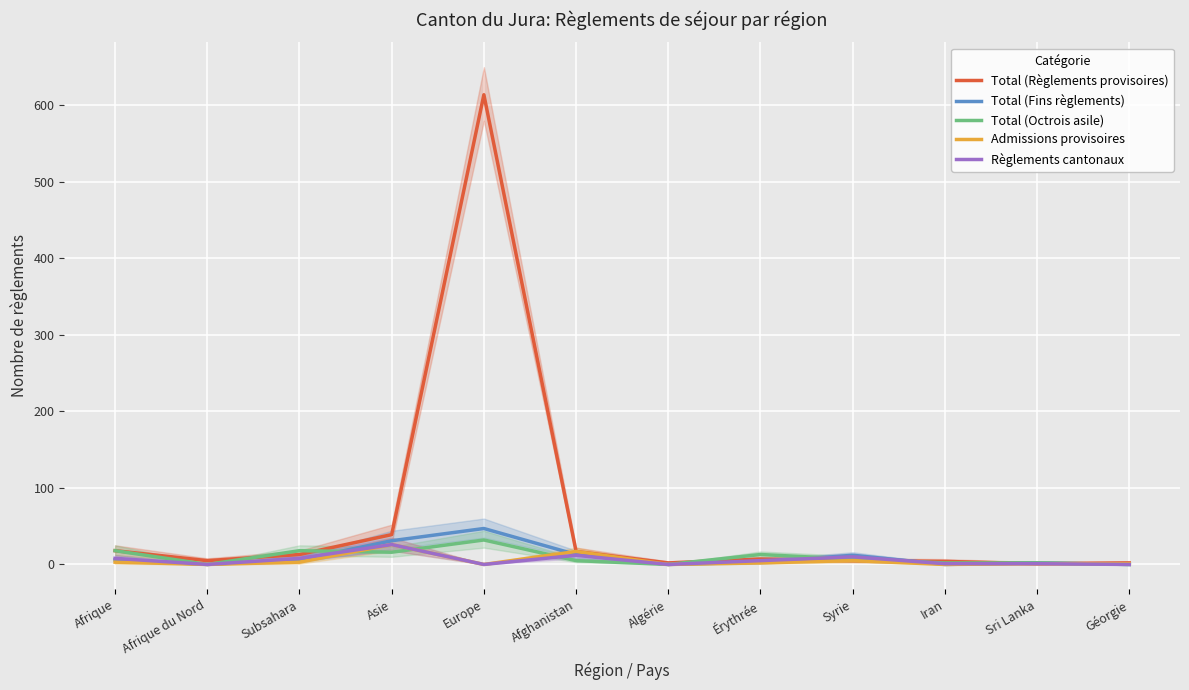

True or false: Total (Règlements provisoires) and Admissions provisoires intersect in this chart.

False